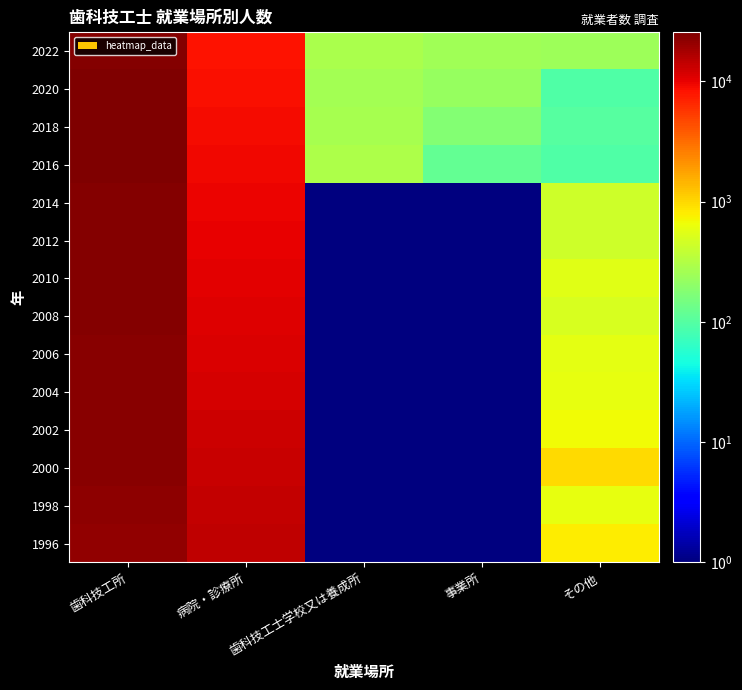

Reading left to right, what are all the values shown in this chart?

1996: 歯科技工所=21377.0	病院・診療所=14492.0	歯科技工士学校又は養成所=0.5	事業所=0.5	その他=783.0
1998: 歯科技工所=22309.0	病院・診療所=13667.0	歯科技工士学校又は養成所=0.5	事業所=0.5	その他=593.0
2000: 歯科技工所=23194.0	病院・診療所=13097.0	歯科技工士学校又は養成所=0.5	事業所=0.5	その他=953.0
2002: 歯科技工所=23552.0	病院・診療所=12534.0	歯科技工士学校又は養成所=0.5	事業所=0.5	その他=679.0
2004: 歯科技工所=23065.0	病院・診療所=11998.0	歯科技工士学校又は養成所=0.5	事業所=0.5	その他=605.0
2006: 歯科技工所=23438.0	病院・診療所=11140.0	歯科技工士学校又は養成所=0.5	事業所=0.5	その他=569.0
2008: 歯科技工所=24142.0	病院・診療所=10694.0	歯科技工士学校又は養成所=0.5	事業所=0.5	その他=501.0
2010: 歯科技工所=24271.0	病院・診療所=10595.0	歯科技工士学校又は養成所=0.5	事業所=0.5	その他=547.0
2012: 歯科技工所=24244.0	病院・診療所=9932.0	歯科技工士学校又は養成所=0.5	事業所=0.5	その他=437.0
2014: 歯科技工所=24425.0	病院・診療所=9630.0	歯科技工士学校又は養成所=0.5	事業所=0.5	その他=440.0
2016: 歯科技工所=24972.0	病院・診療所=9166.0	歯科技工士学校又は養成所=291.0	事業所=118.0	その他=93.0
2018: 歯科技工所=25056.0	病院・診療所=8861.0	歯科技工士学校又は養成所=274.0	事業所=176.0	その他=101.0
2020: 歯科技工所=25561.0	病院・診療所=8691.0	歯科技工士学校又は養成所=258.0	事業所=224.0	その他=92.0
2022: 歯科技工所=24012.0	病院・診療所=8159.0	歯科技工士学校又は養成所=280.0	事業所=249.0	その他=242.0